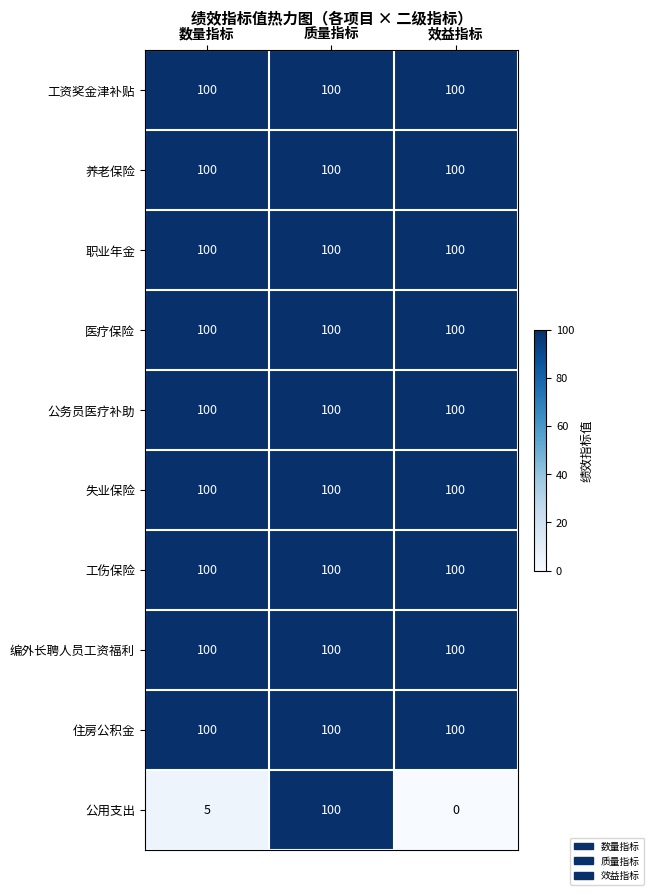

What is the greatest value displayed?

100